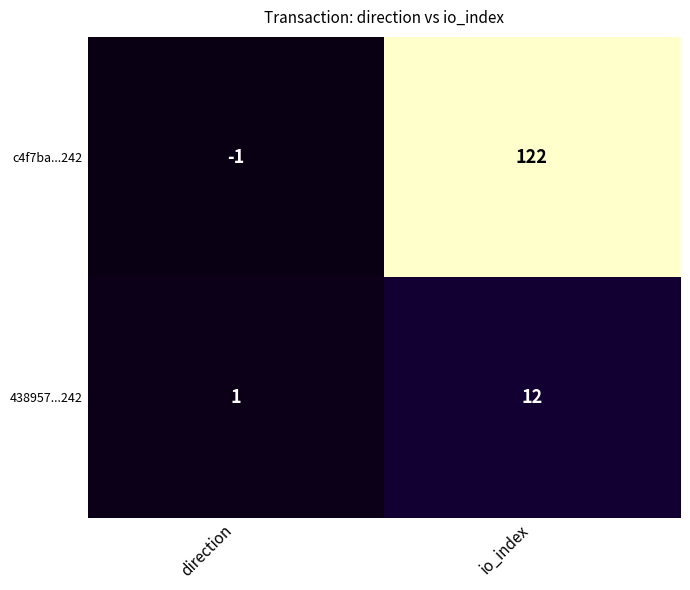

True or false: 438957...242 has a value of 1 at direction.

True